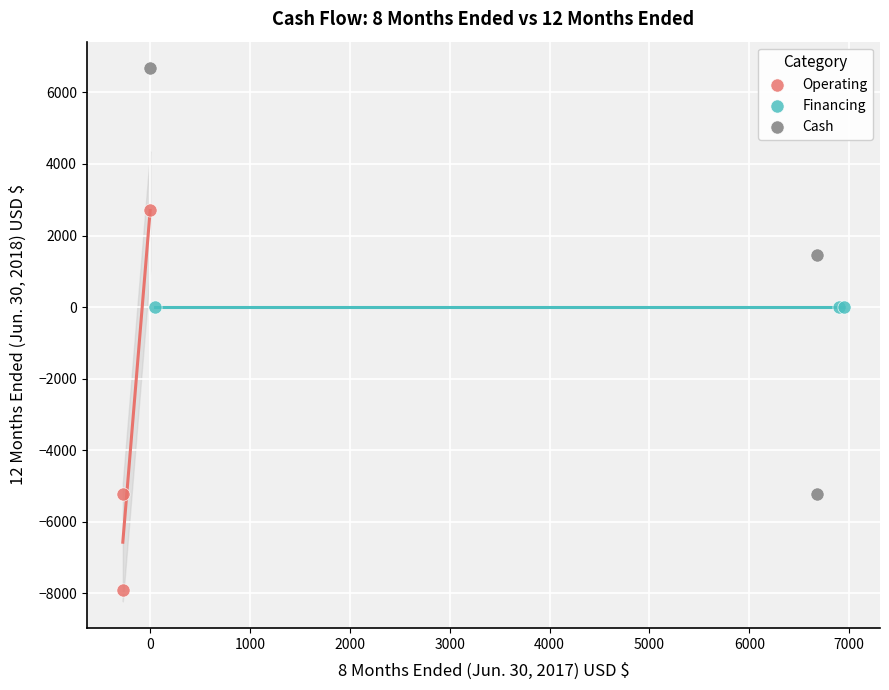

Which series reaches the minimum Y coordinate?

Operating